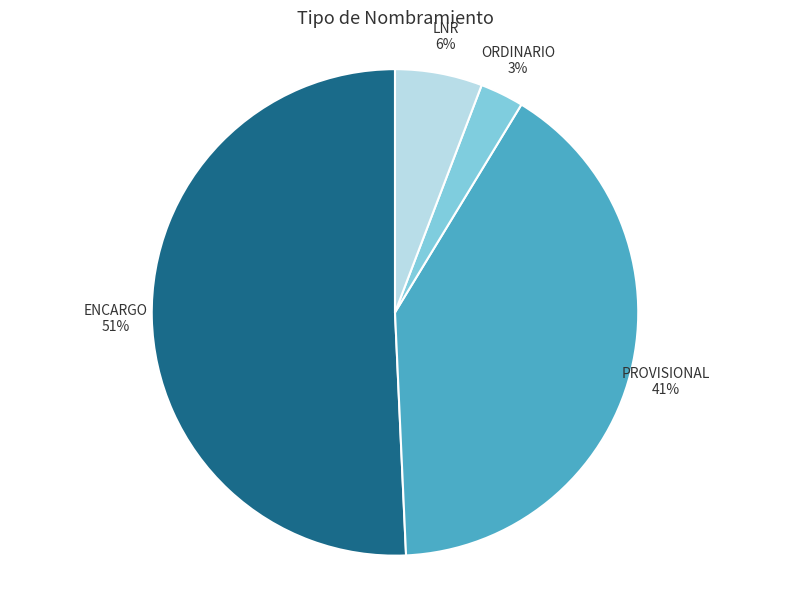

To the nearest percent, what is the average slice percentage?

25%